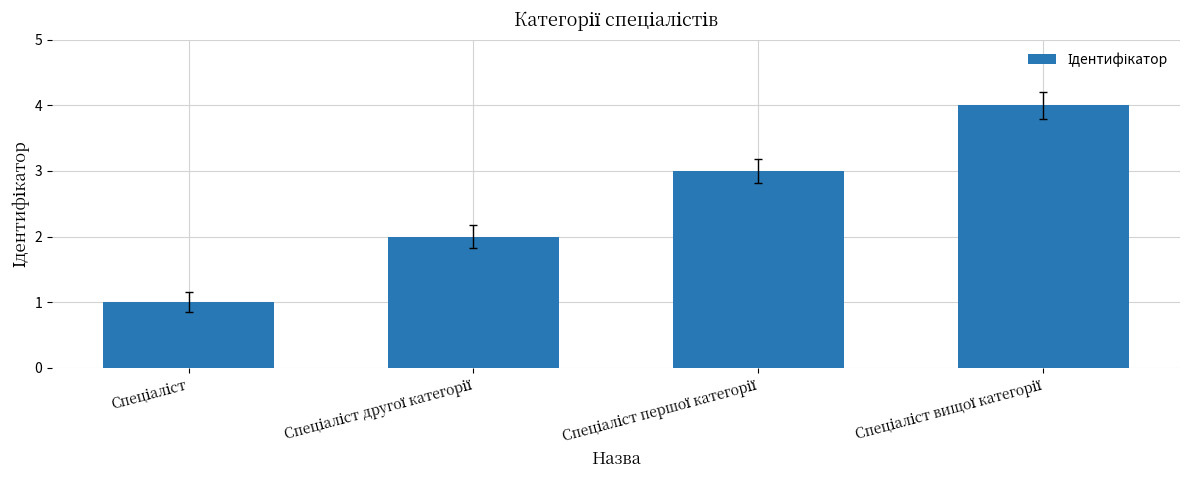

What is the difference between the second highest and minimum values?

2